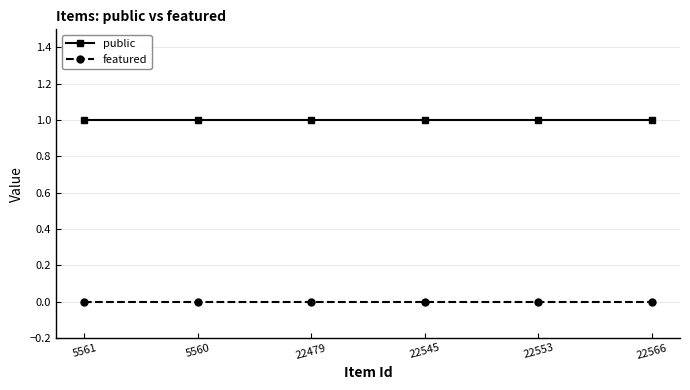

True or false: public and featured intersect in this chart.

False